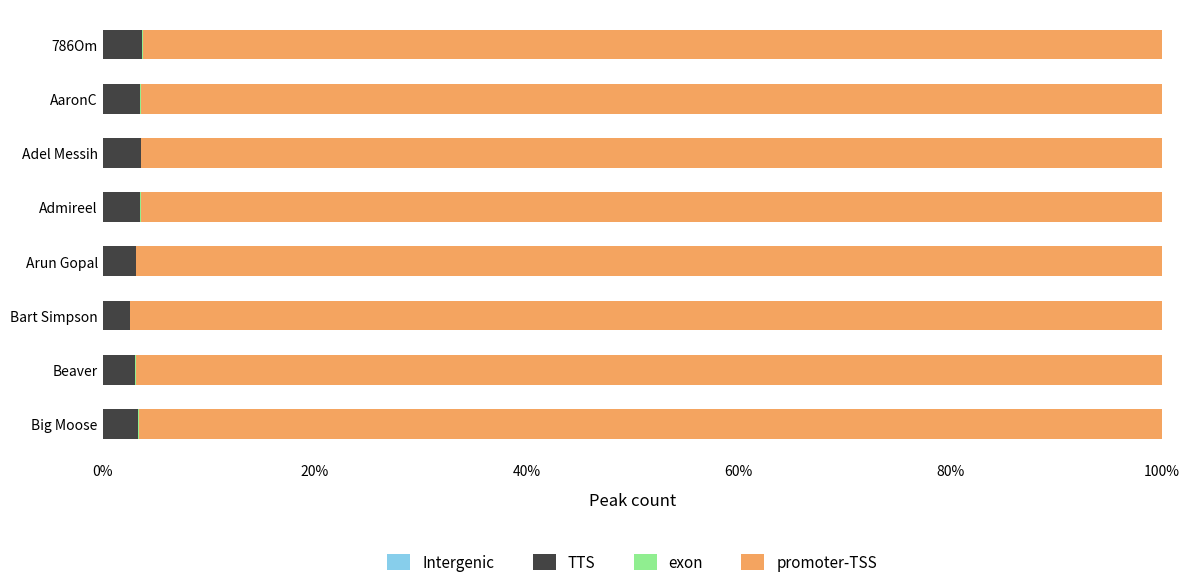

What is the difference between the maximum and minimum values in the Intergenic series?

0.1